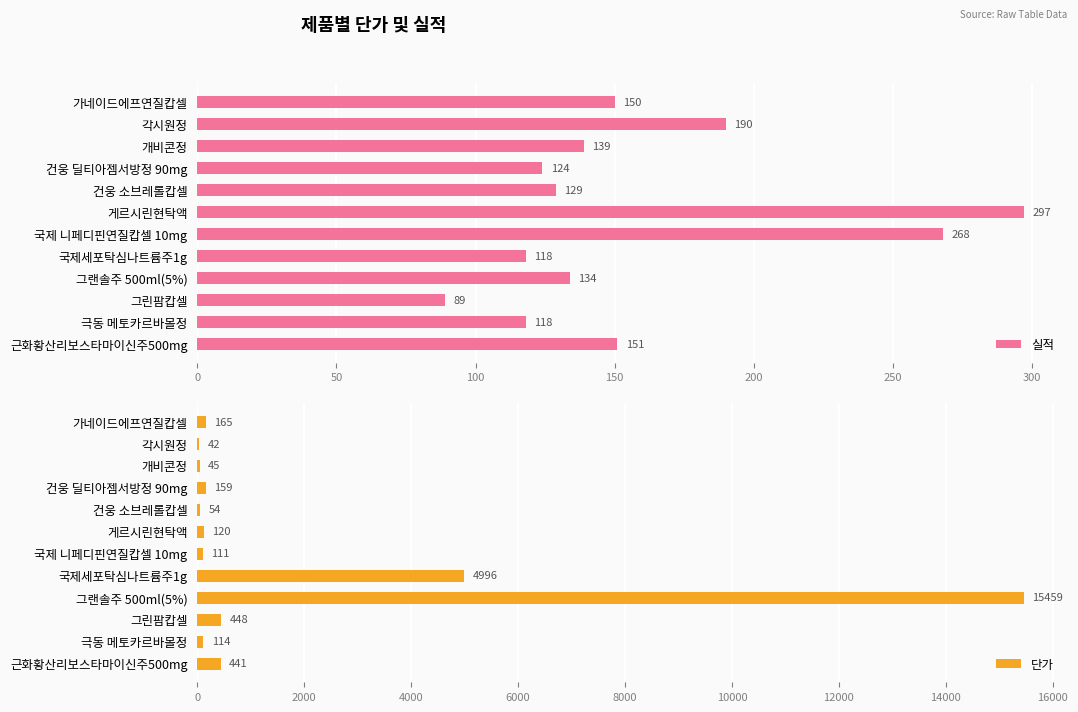

Read the 실적 value at 개비콘정, to the nearest 50.

150